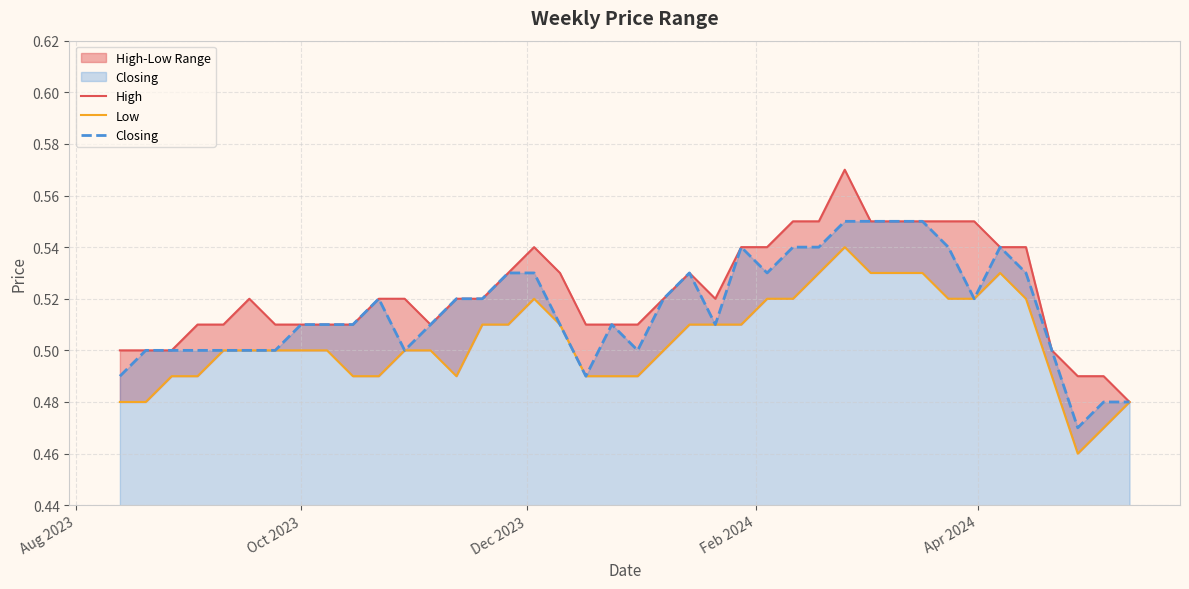

Is the value of Low at 38 greater than the value of High at 38?

No